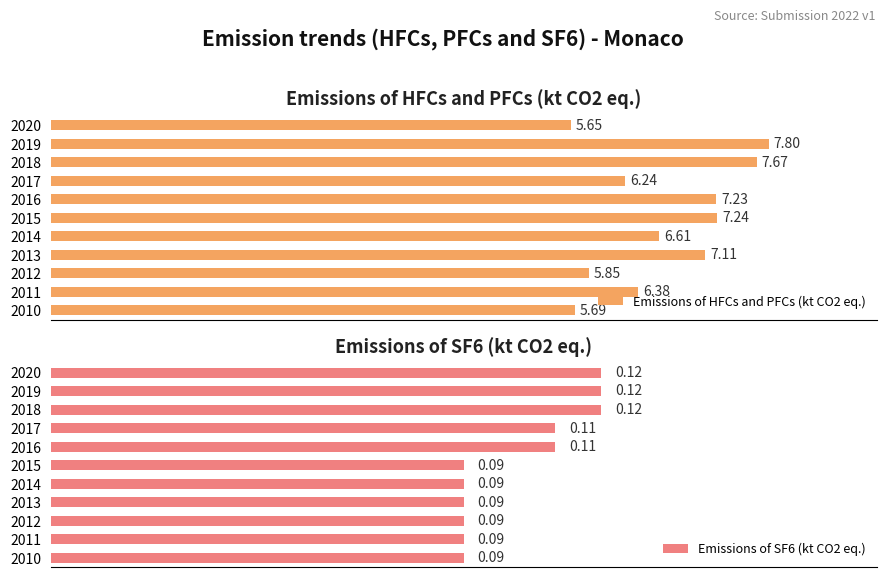

Rank the categories by Emissions of HFCs and PFCs (kt CO2 eq.) value from lowest to highest.

2020, 2010, 2012, 2017, 2011, 2014, 2013, 2016, 2015, 2018, 2019